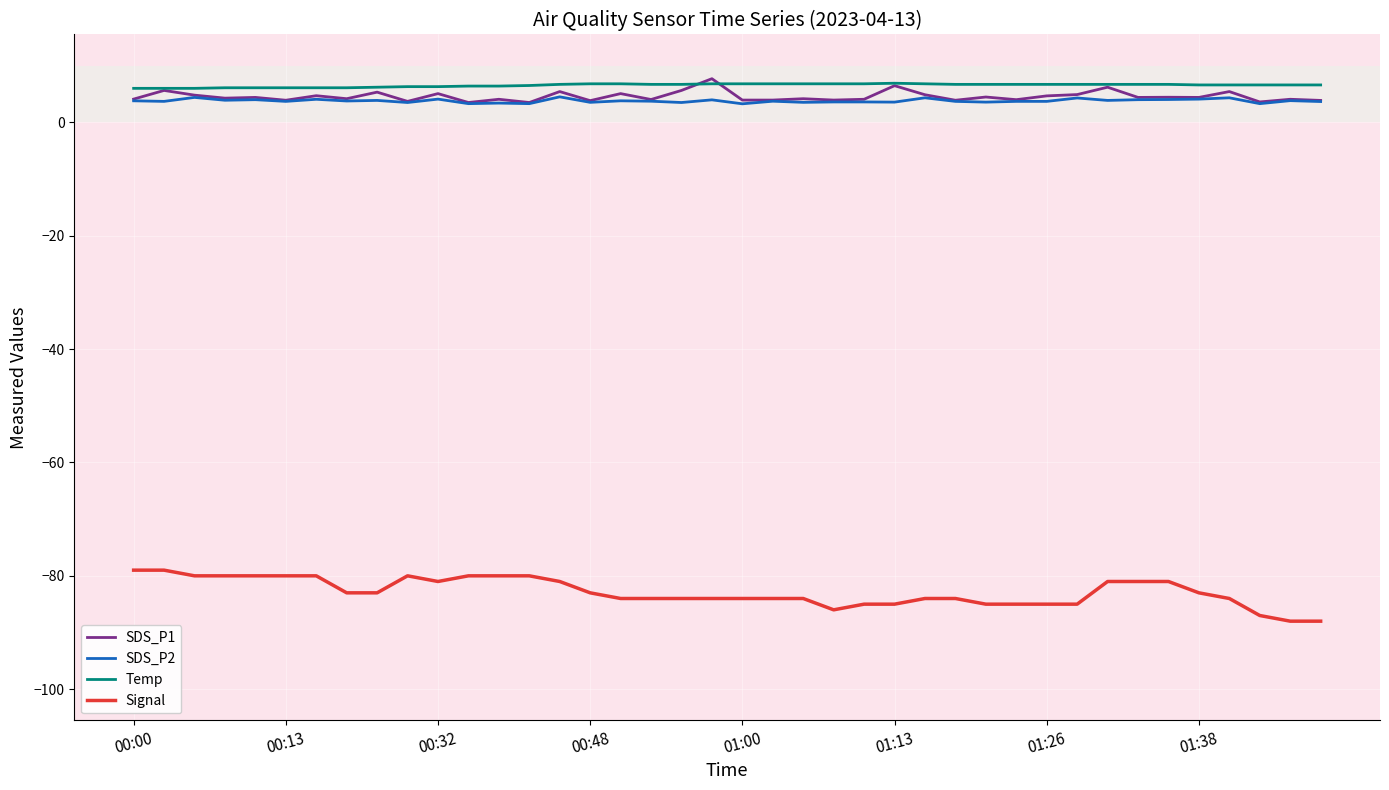

What is the minimum value shown in the chart?

-88.0